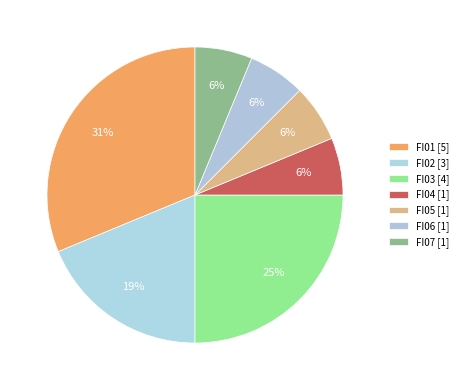

Does FI05 represent more than half of the total?

No